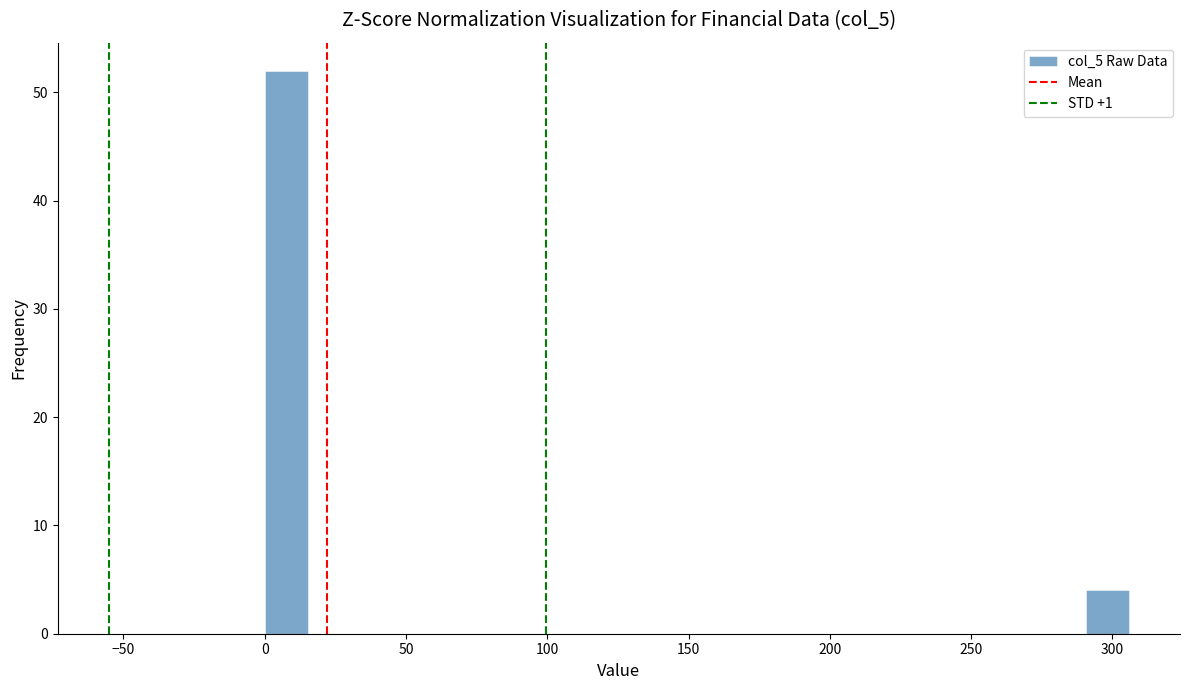

Read against the x-axis, roughly where is the centre of the tallest bar?

10